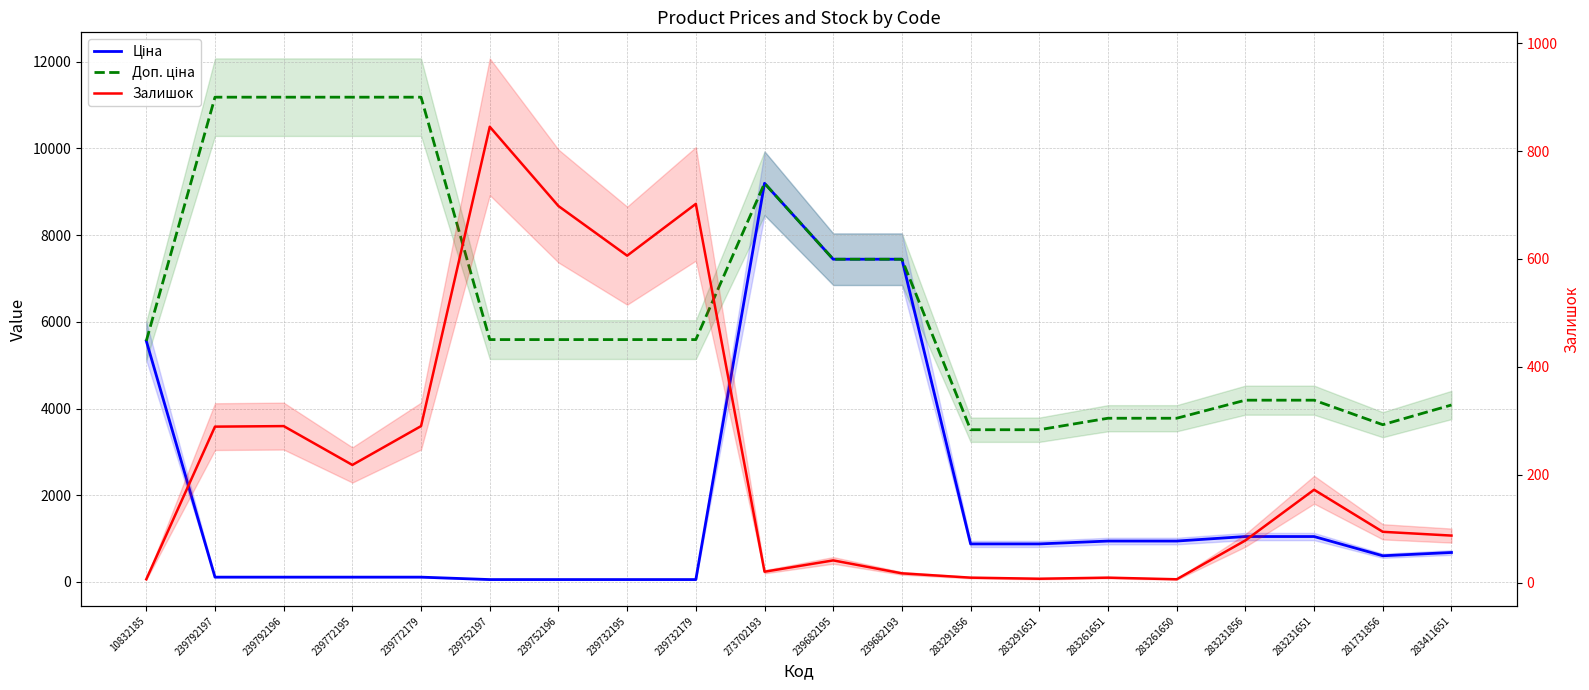

True or false: Ціна and Доп. ціна intersect in this chart.

False